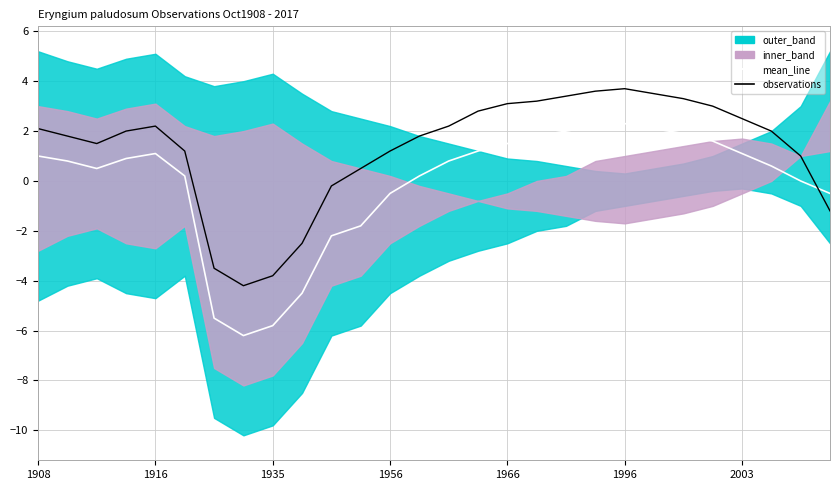

Which series changed the most between 21 and 22?

mean_line